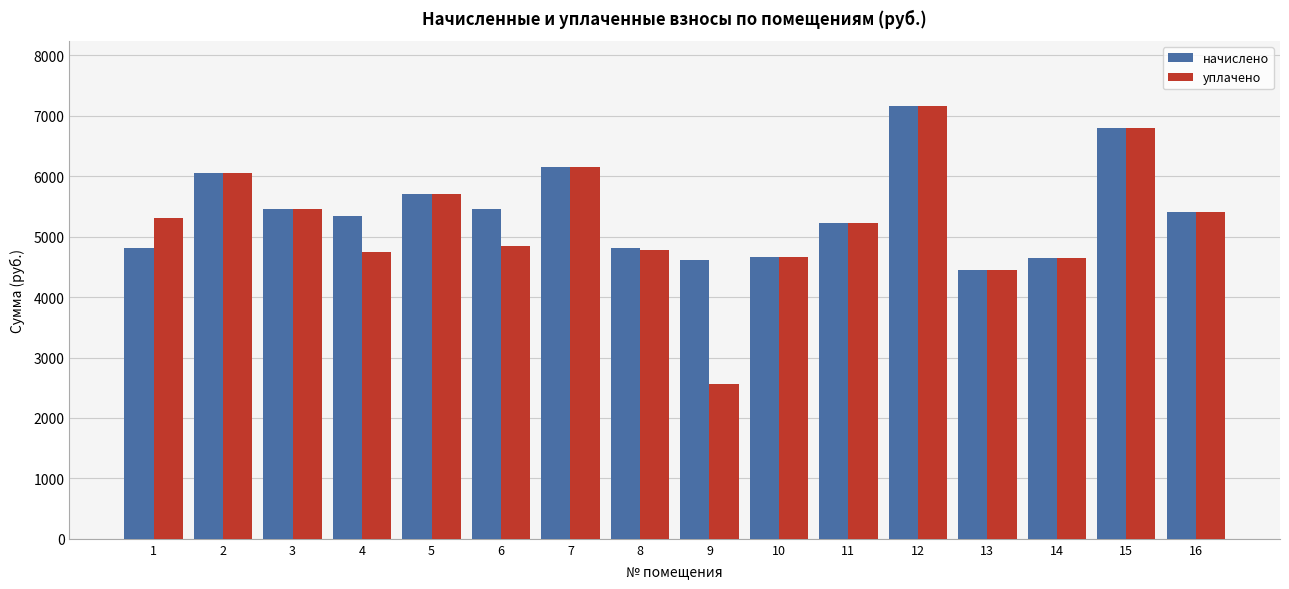

What is the lowest value of the уплачено series?

2559.9